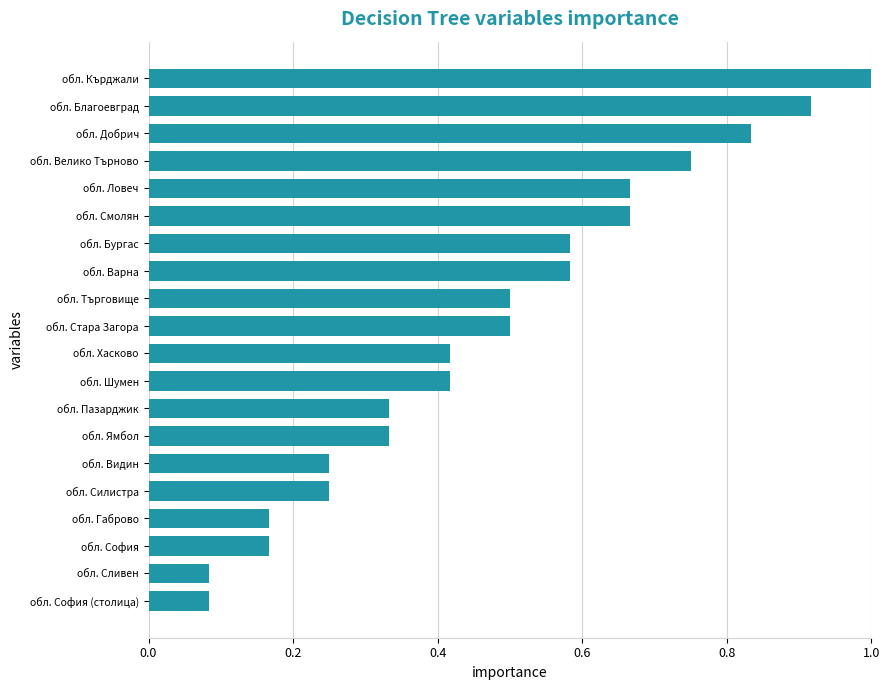

Between обл. Добрич and обл. Кърджали, which is larger?

обл. Кърджали